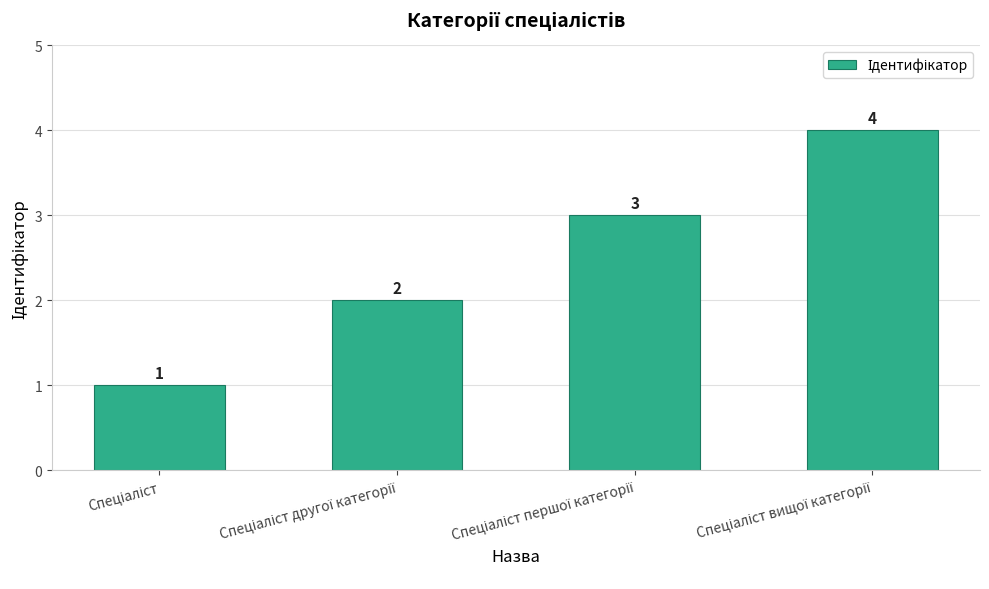

What is the difference between the maximum and minimum values?

3